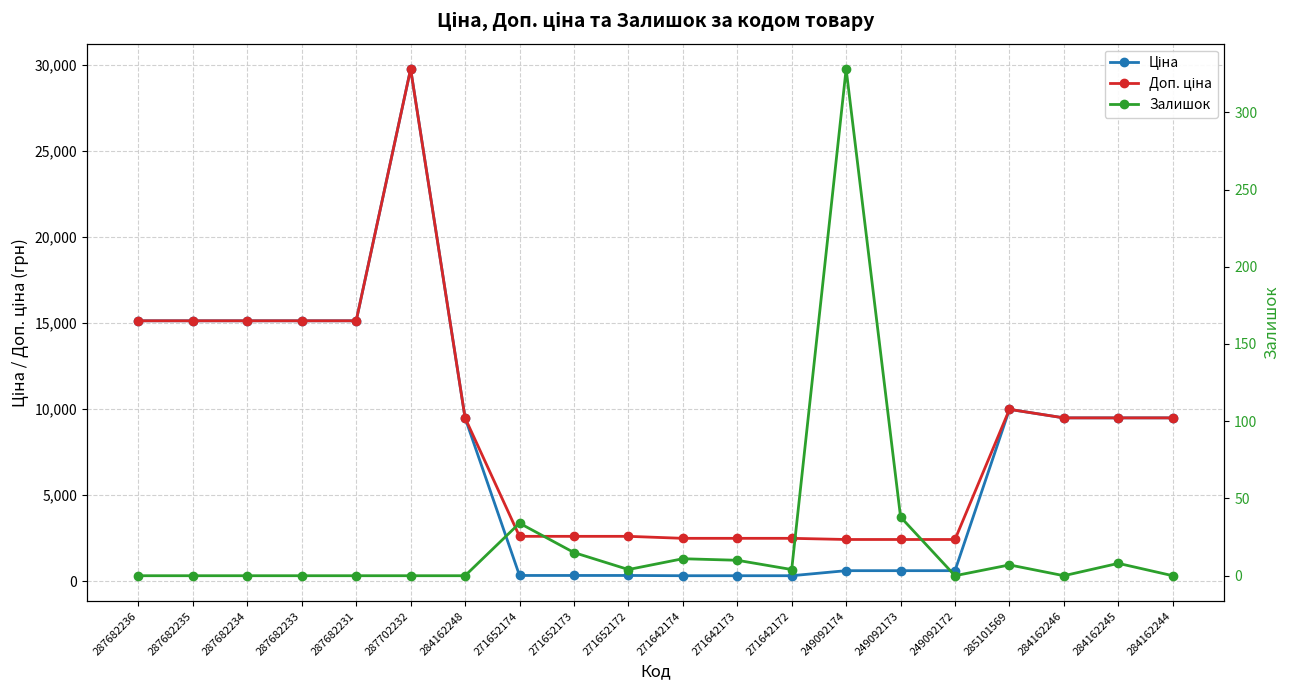

Rank the categories by Ціна value from lowest to highest.

271642174, 271642173, 271642172, 271652174, 271652173, 271652172, 249092174, 249092173, 249092172, 284162248, 284162246, 284162245, 284162244, 285101569, 287682236, 287682235, 287682234, 287682233, 287682231, 287702232